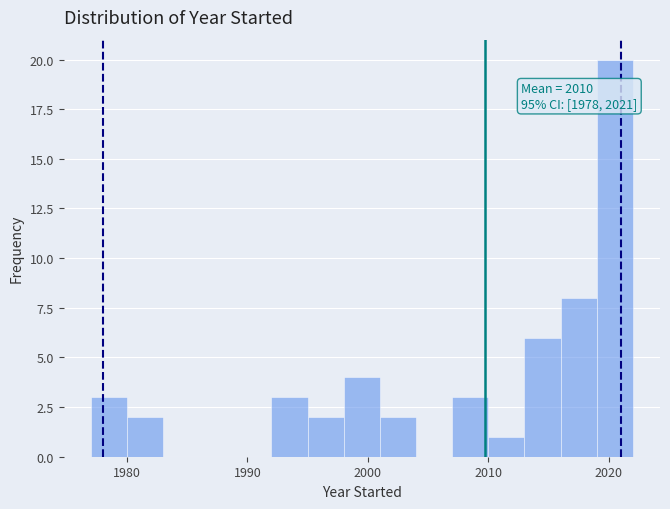

Read against the x-axis, roughly where is the centre of the tallest bar?

2021